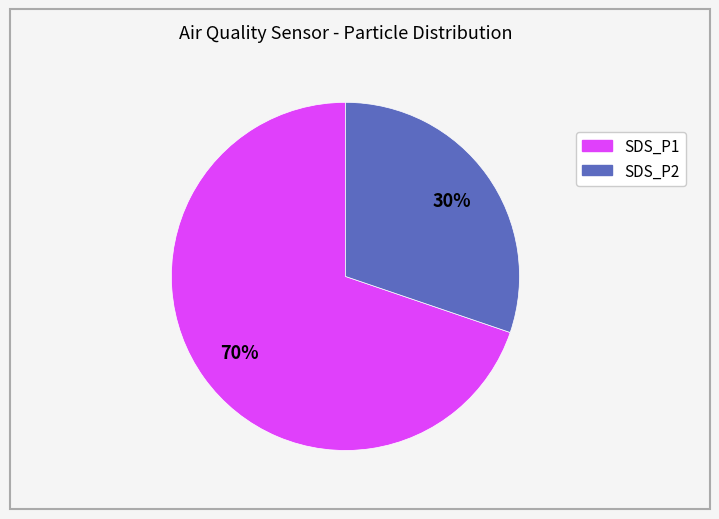

To the nearest percent, what percentage of the pie is SDS_P2?

30%